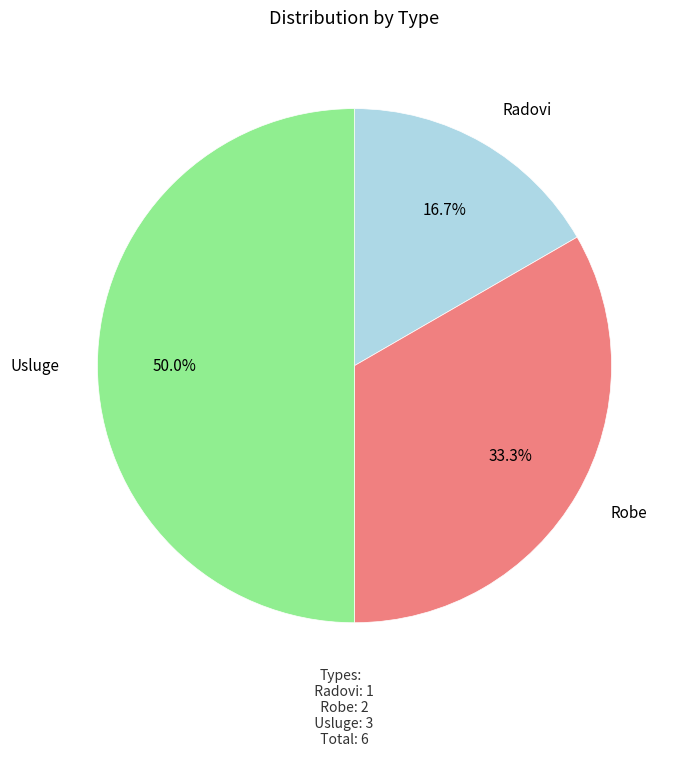

The Usluge slice represents 42% of the pie. True or false?

False